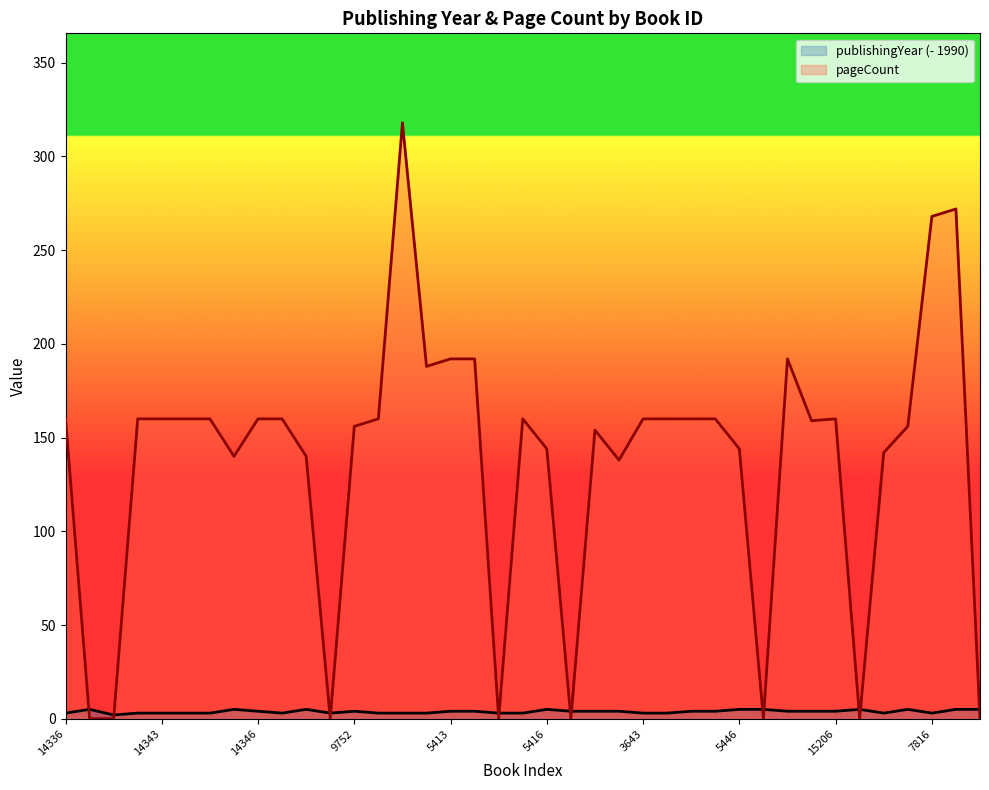

How many data points in publishingYear are less than 4?

17